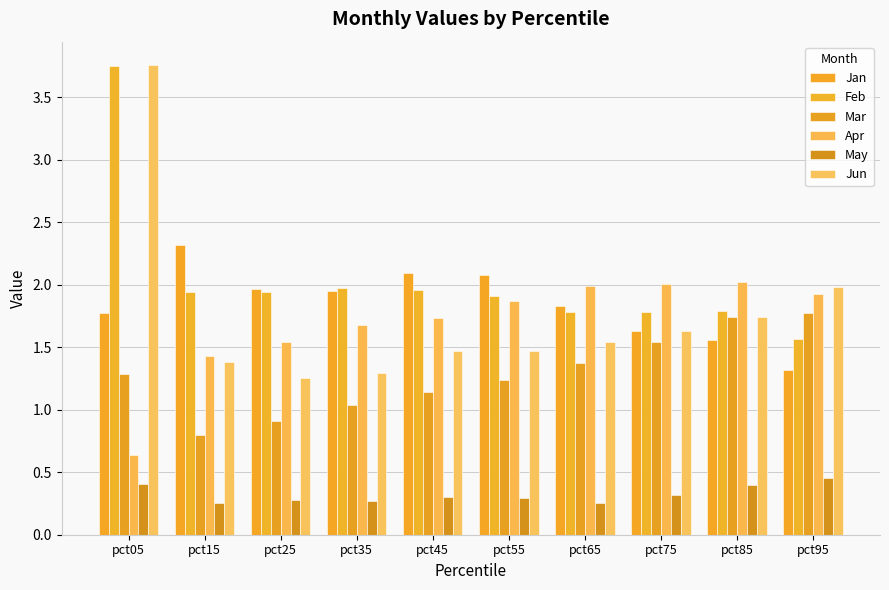

The Apr series shows 0.5 at pct65. True or false?

False